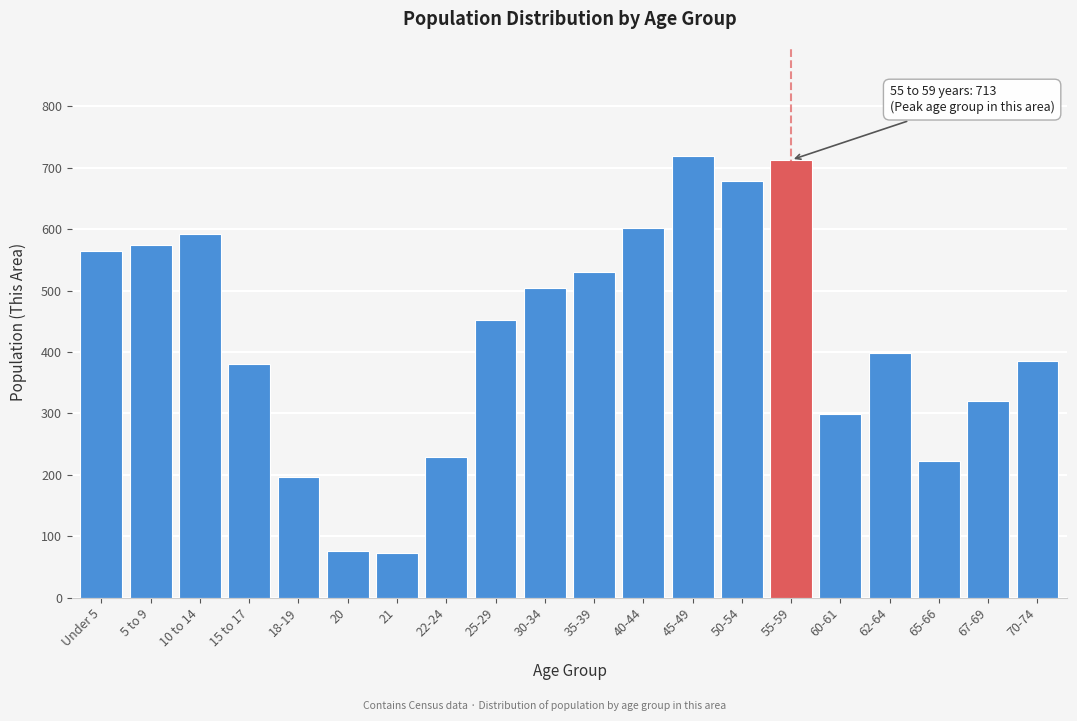

Reading left to right, transcribe all the data shown in this chart.

565	575	593	381	196	76	72	229	452	504	530	602	719	678	713	299	399	222	320	385